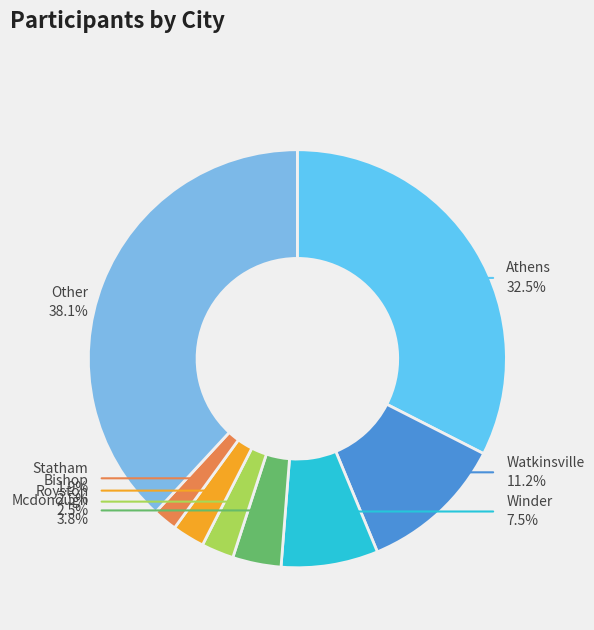

The Watkinsville slice represents 11% of the pie. True or false?

True